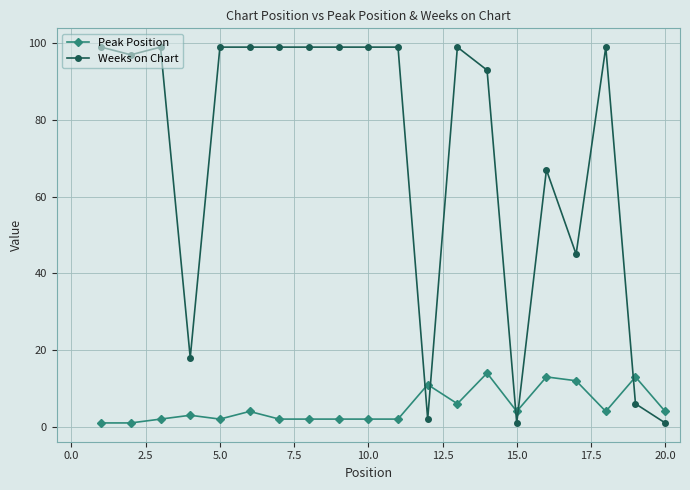

True or false: Peak Position has more than 0 interior local peaks.

True